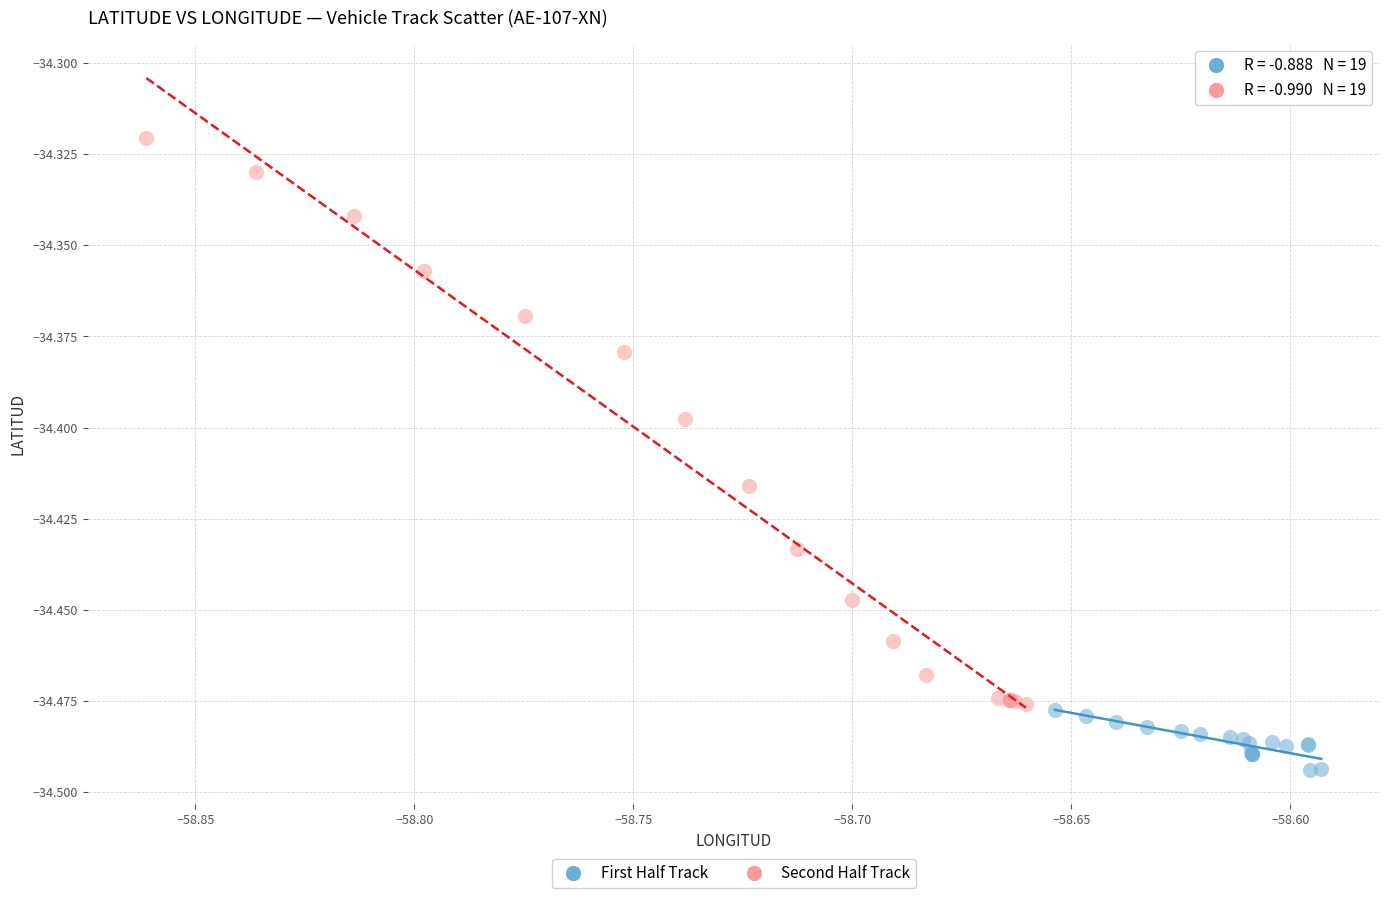

What are all the series names shown in the legend?

First Half Track, Second Half Track